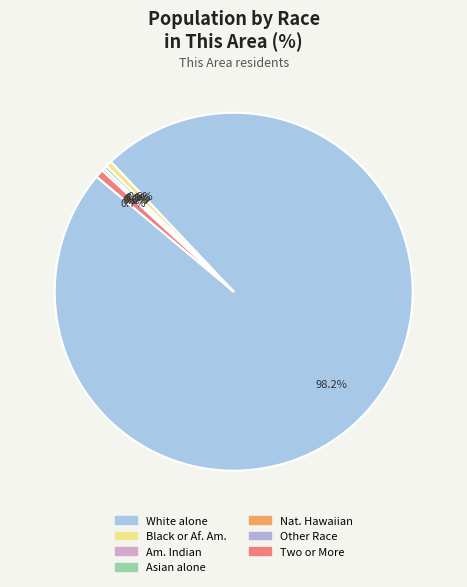

Count the number of slices in the pie.

7